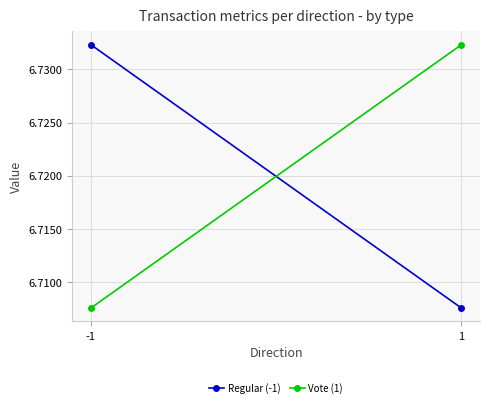

What is the greatest value displayed?

6.7